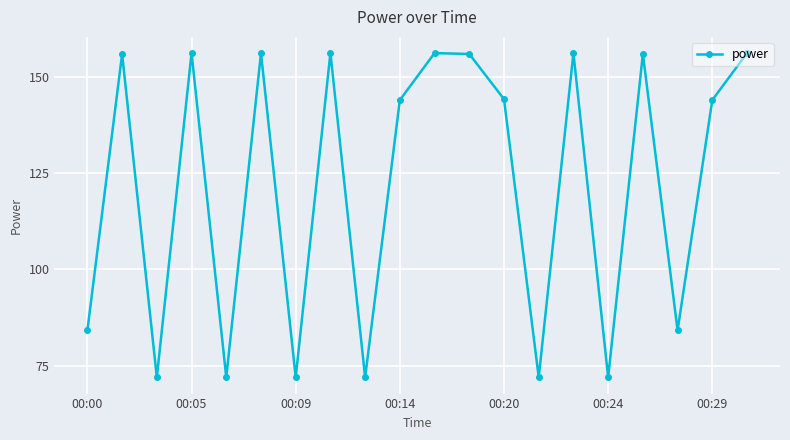

What is the minimum value shown in the chart?

72.0